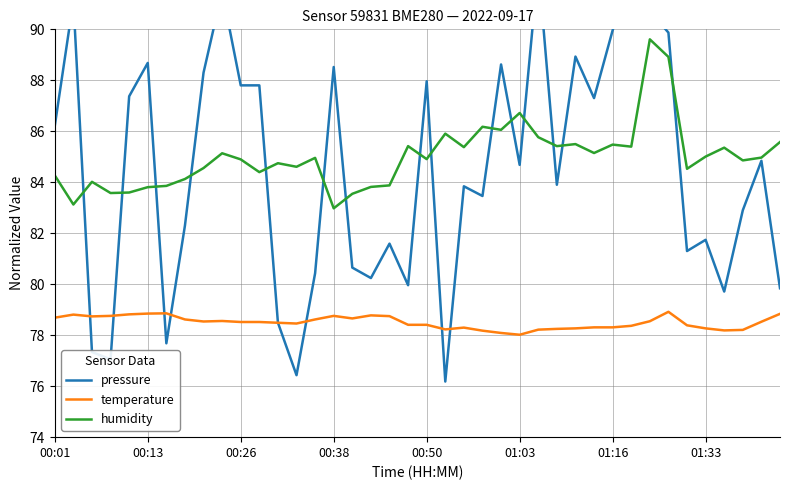

True or false: humidity and temperature cross at least once.

False